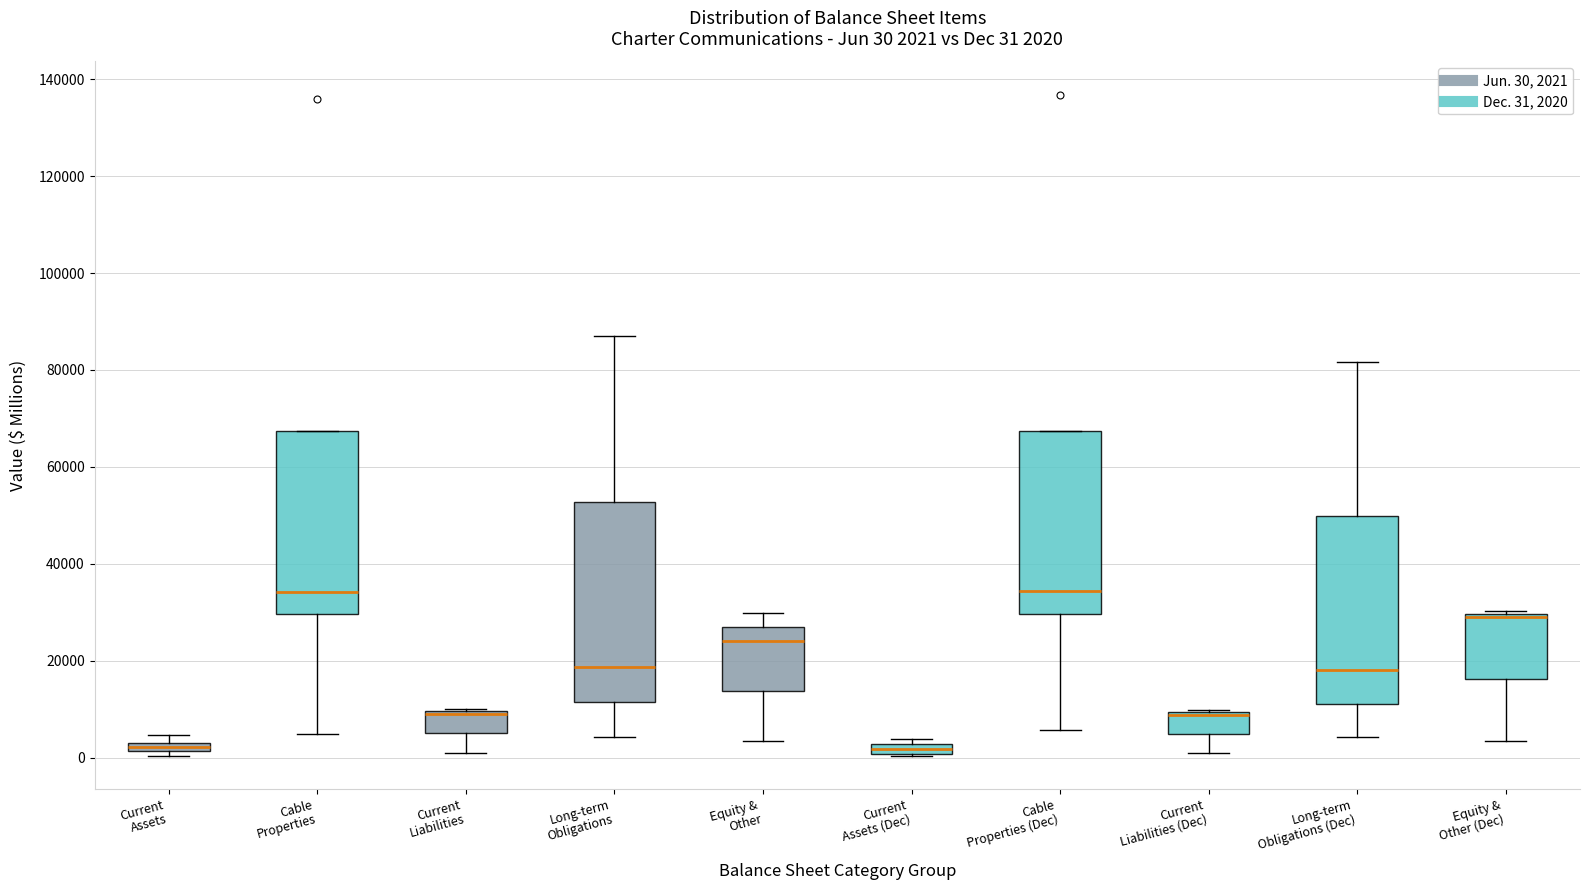

Which box is the tallest, from its lower edge to its upper edge?

Long-term Obligations